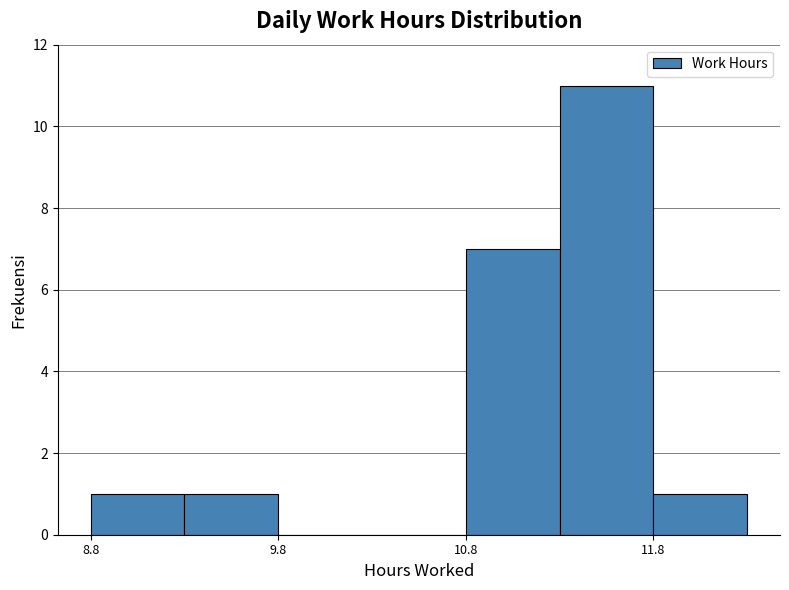

Which range on the x-axis has the tallest bar?

11.31 to 11.81